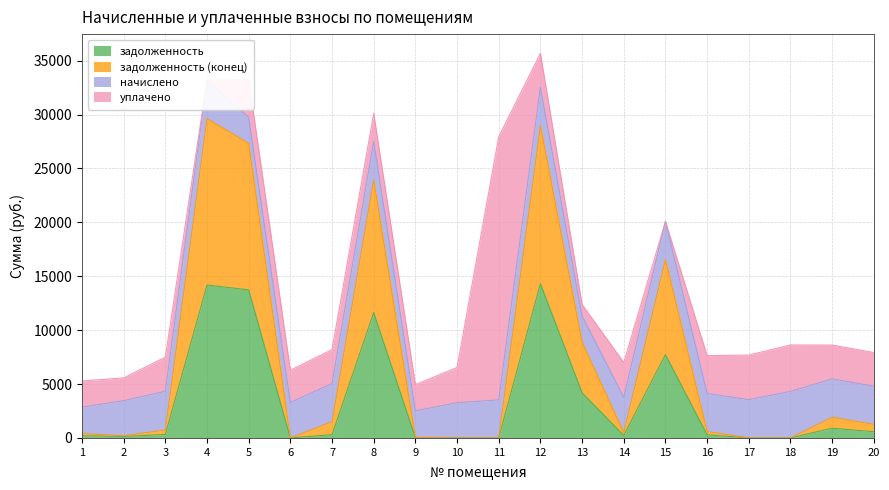

At which category does задолженность reach its first local valley?

2